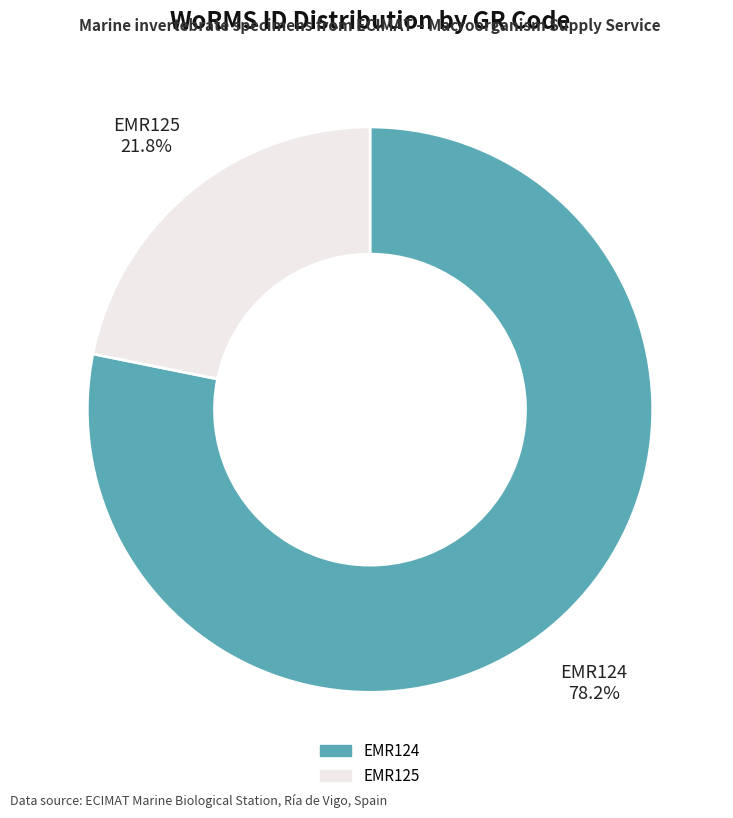

To the nearest percent, what is the difference between the largest and smallest slice percentages?

56%